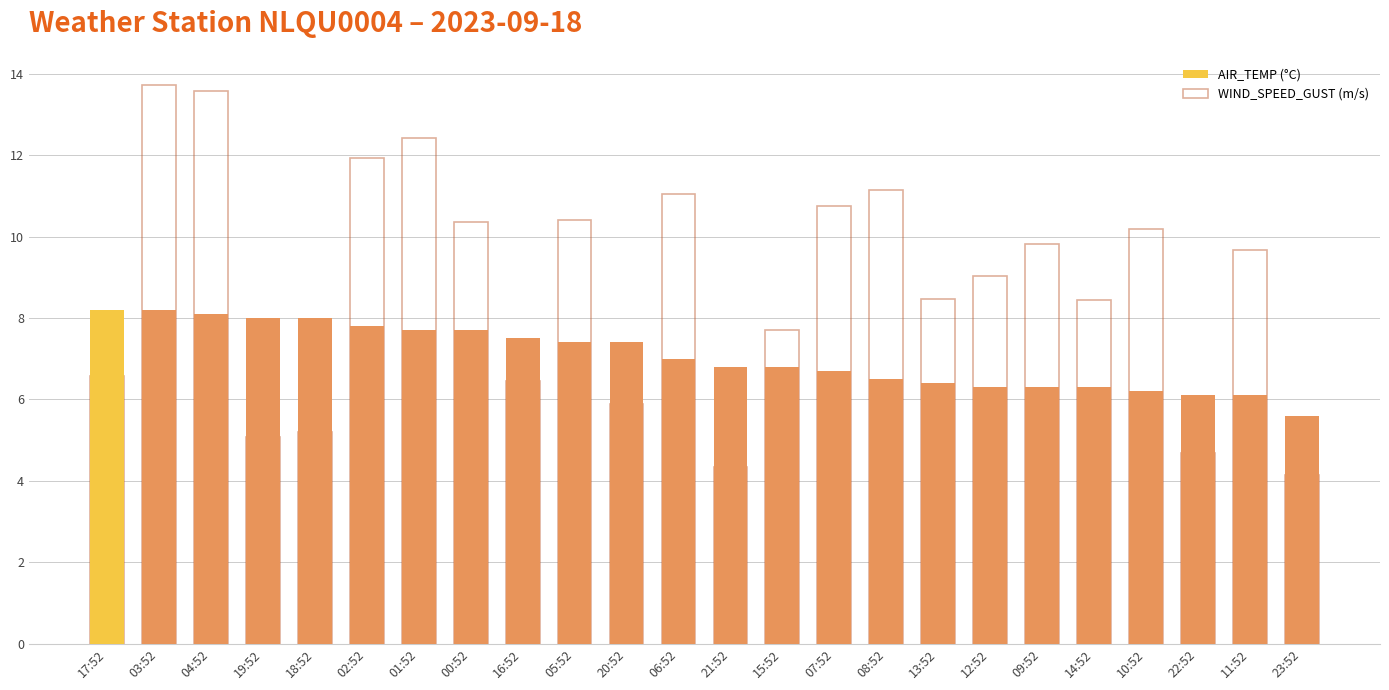

How many distinct data groups are displayed?

2